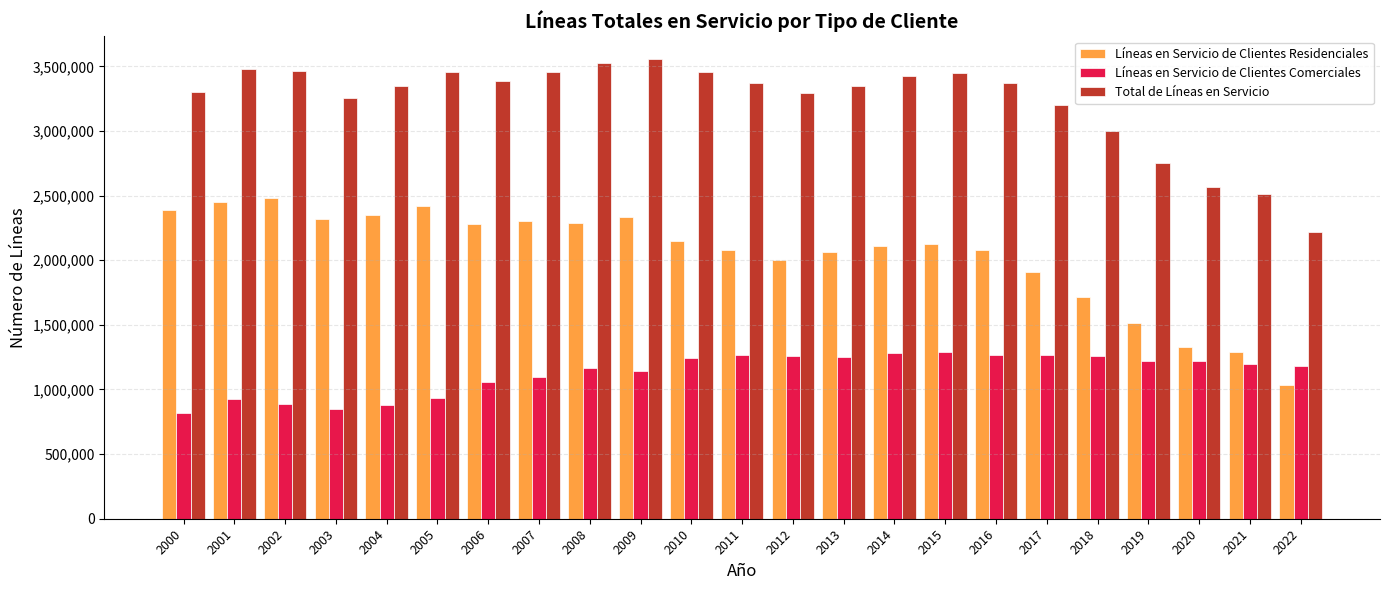

What is the highest value of the Total de Líneas en Servicio series?

3555311.0